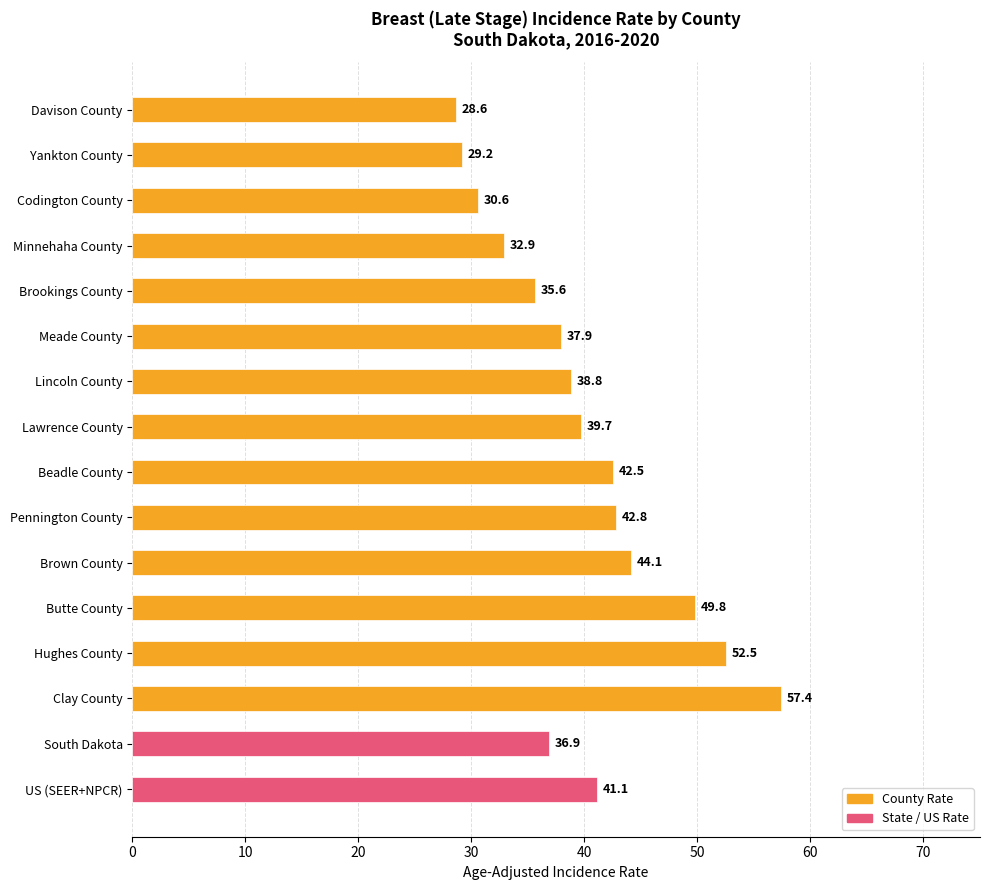

How many bars are there in total?

16